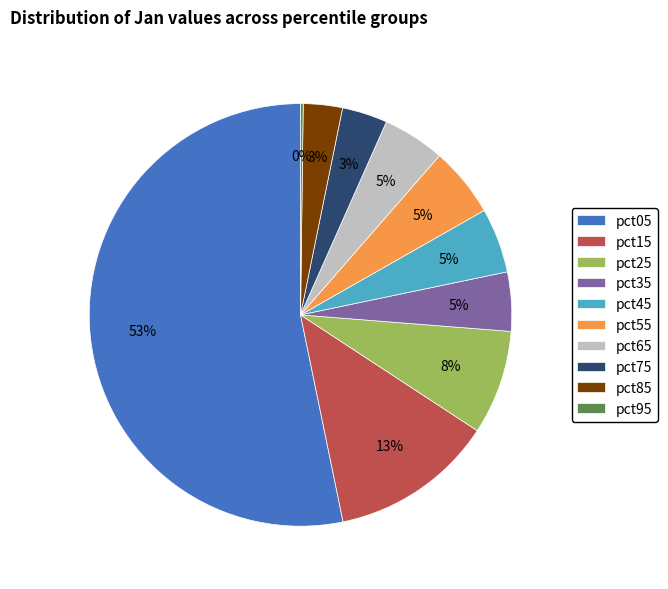

To the nearest percent, what portion does pct45 represent?

5%